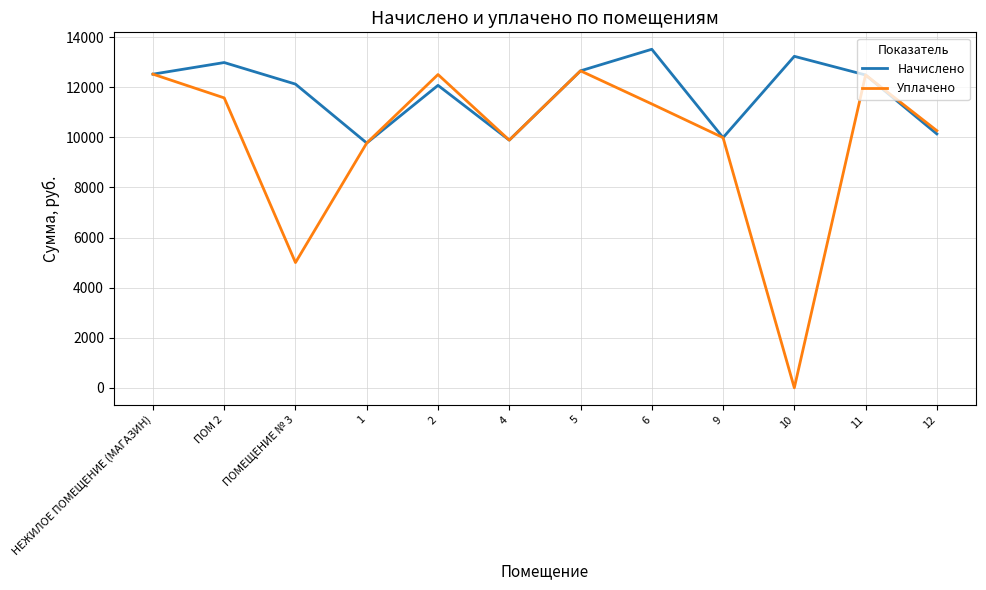

What is the greatest value displayed?

13513.0